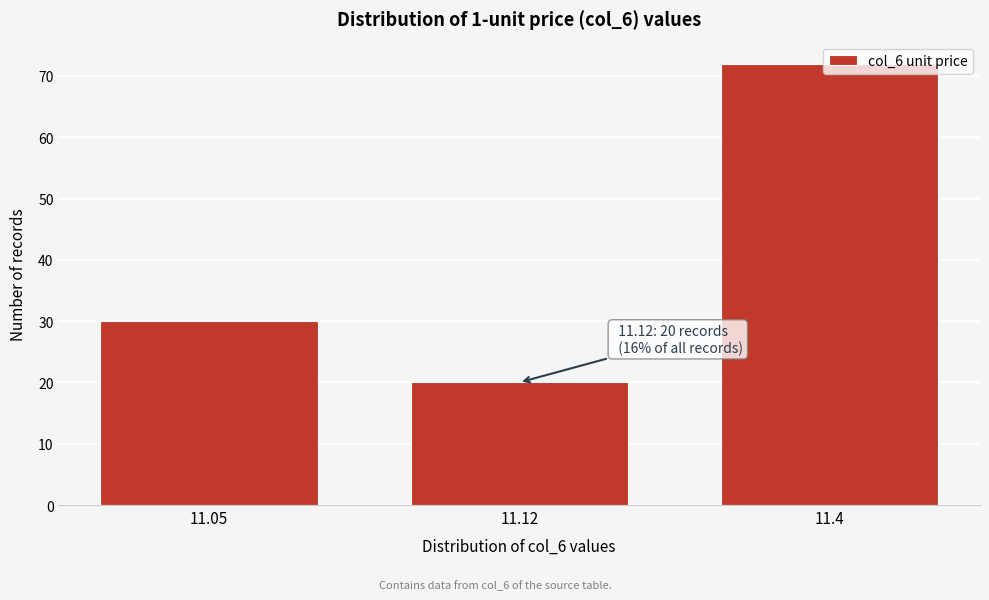

What is the difference between the values at 11.12 and 11.4?

52